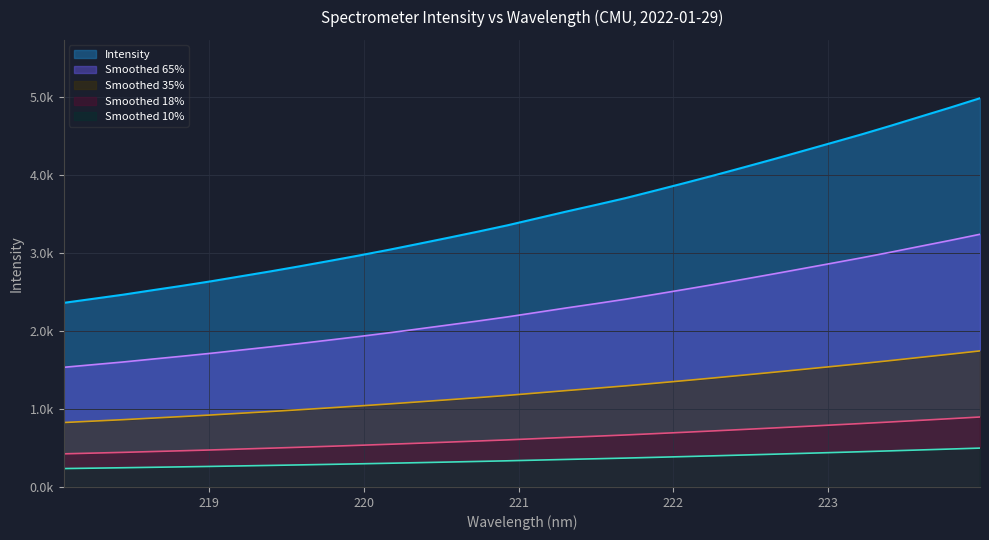

How many categories are shown in the chart?

32